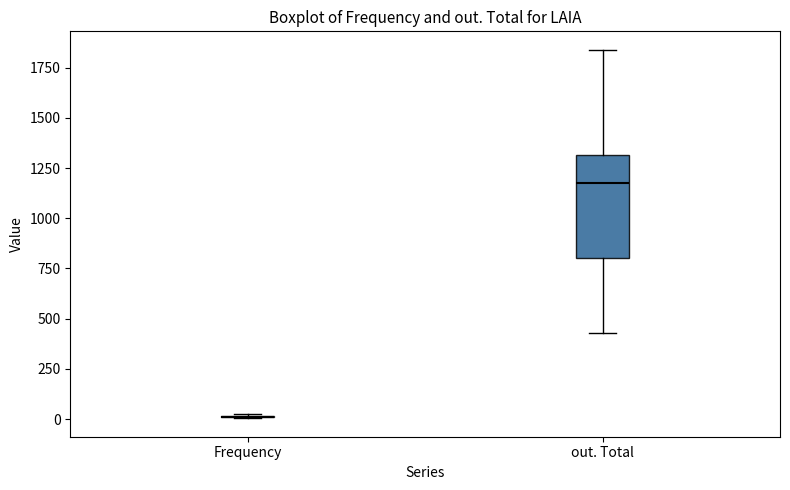

Reading left to right, read every box against the y-axis: the position of its median line, the range the box covers, and the ends of its whiskers. The values are not printed on the chart, so give them approximately, as read against the axis.

Frequency: box collapsed to a line at 0, whiskers 0 to 0
out. Total: median 1200, box 800 to 1300, whiskers 450 to 1850